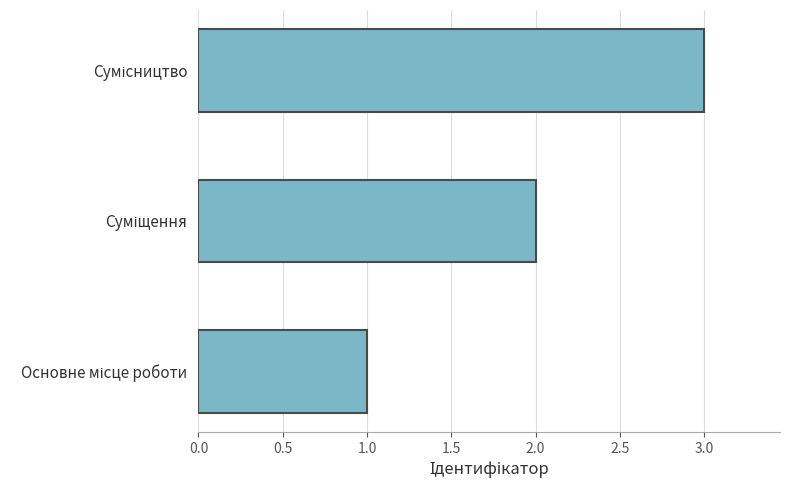

What is the sum of all values?

6